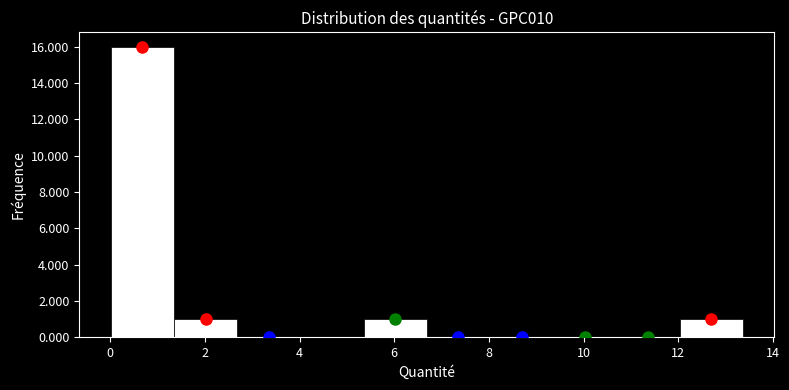

What is the height of the bar covering 0.0 to 1.4 on the x-axis? Neither the bar edges nor the heights are printed on the chart, so give them approximately, as read against the axes.

16